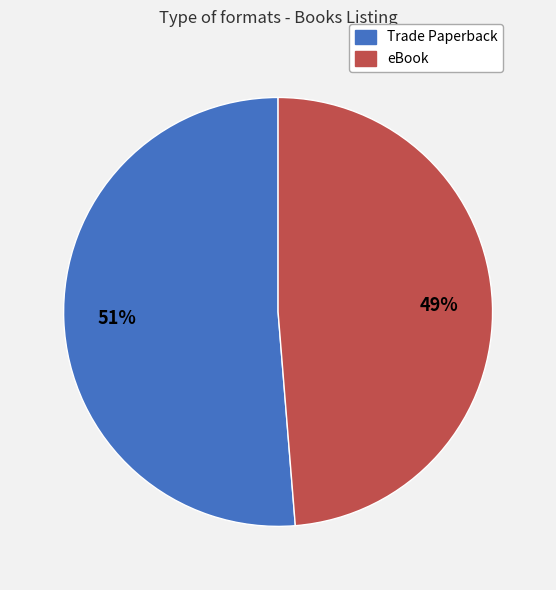

Which slice is the largest?

Trade Paperback